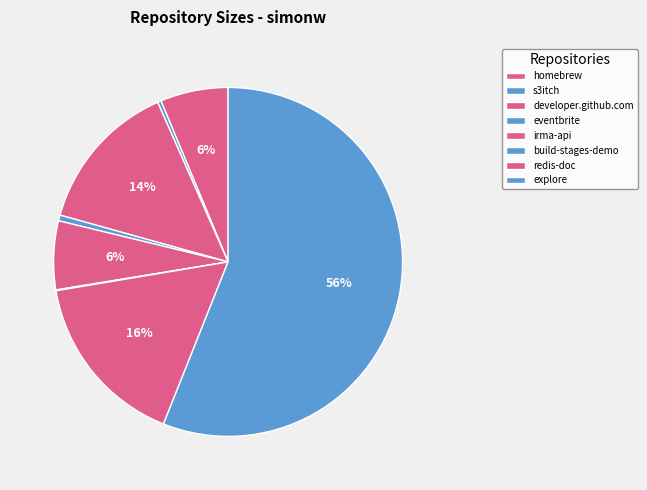

Between eventbrite and developer.github.com, which is larger?

developer.github.com